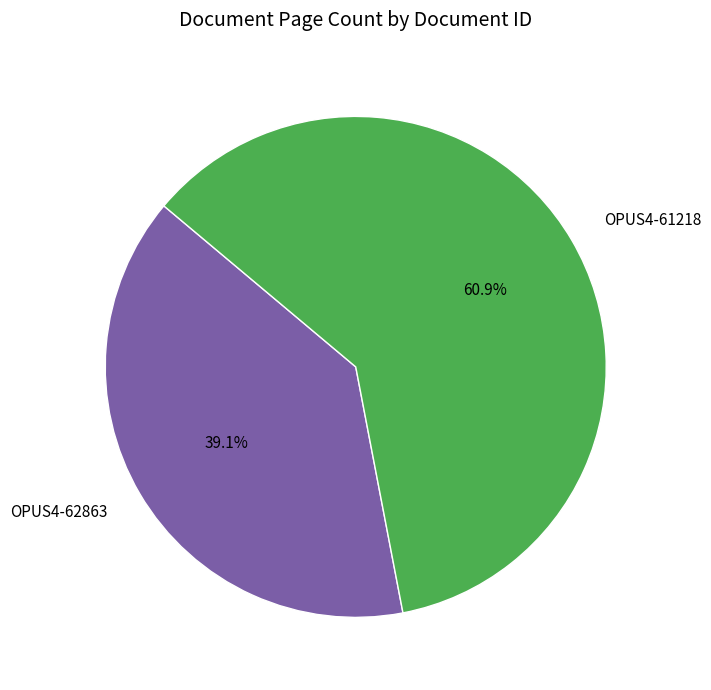

Does OPUS4-61218 represent more than half of the total?

Yes